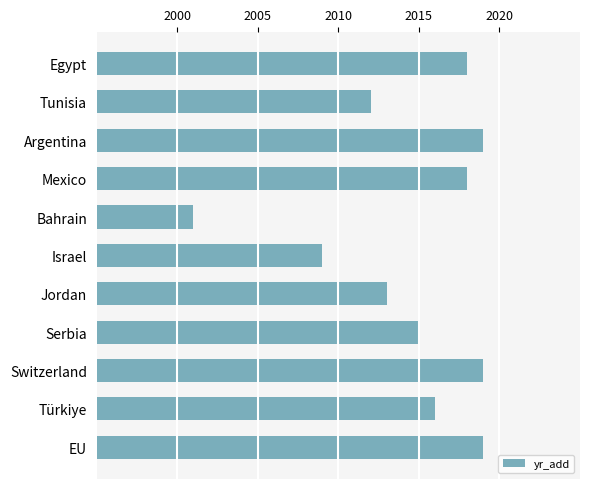

What value does the data have at Israel, to the nearest 5?

2010